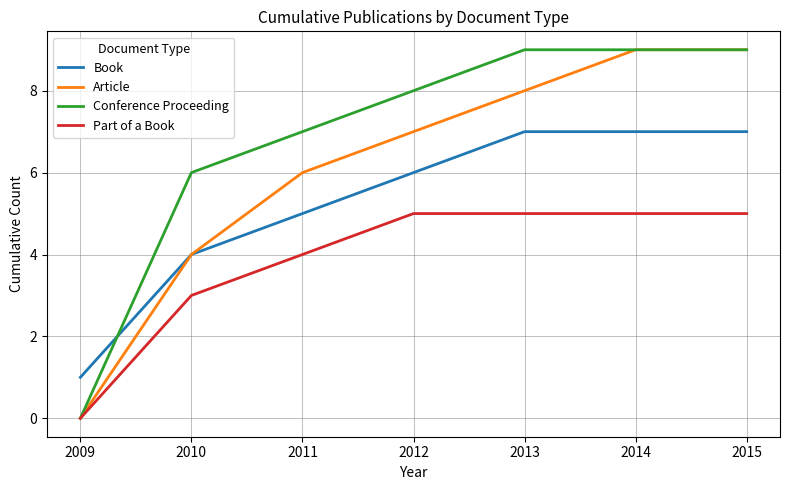

Is the value of Book at 2013 greater than the value of Conference Proceeding at 2009?

Yes